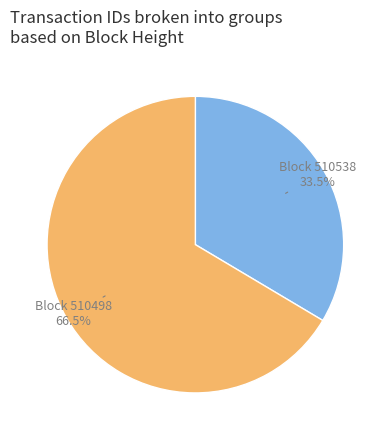

Is there any slice that represents more than half of the pie?

Yes